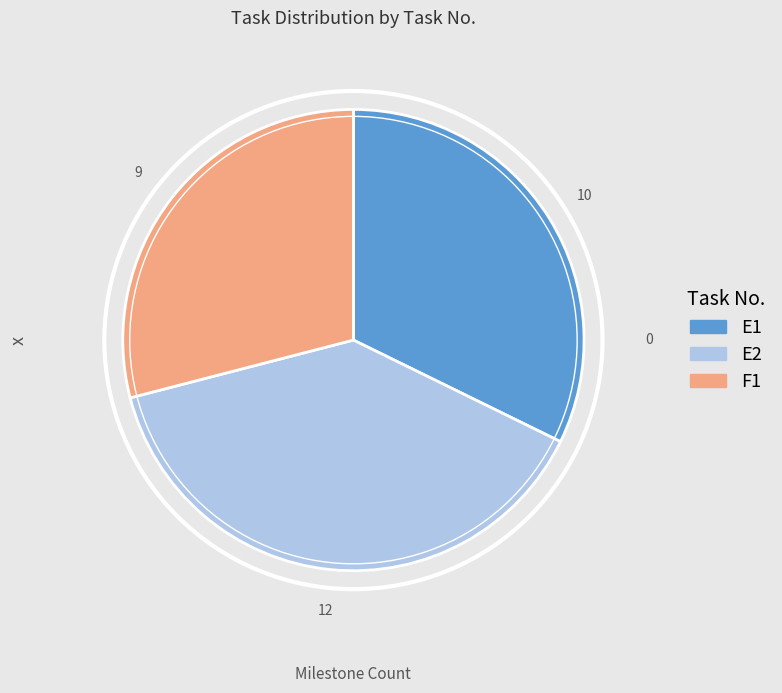

How many slices are in this pie chart?

3